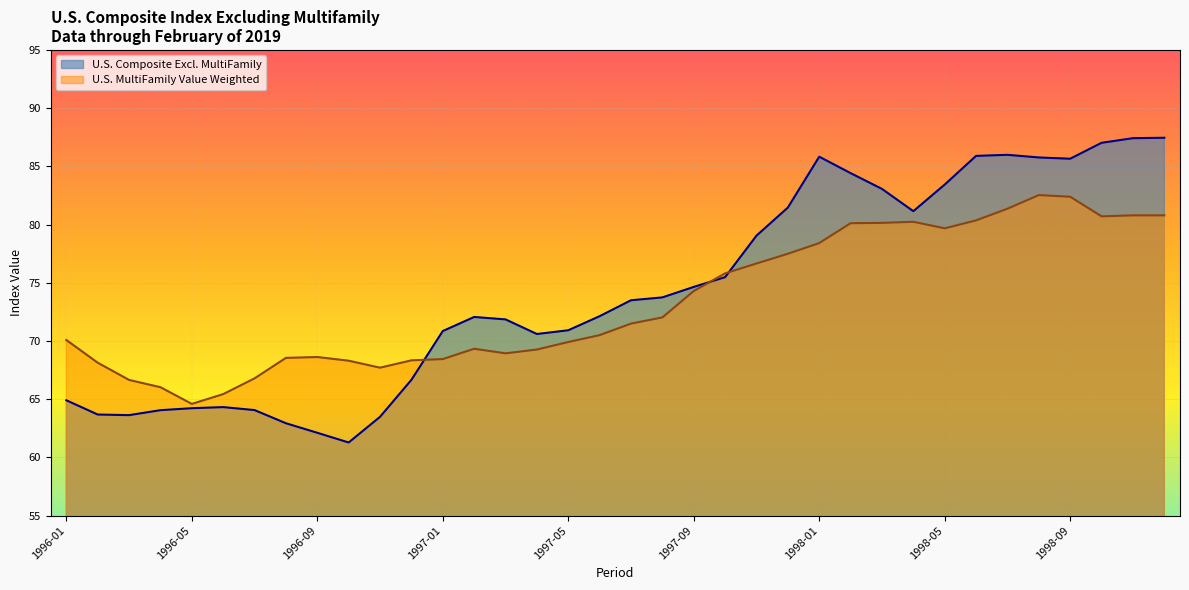

What is the difference between the second highest and minimum values in the U.S. Composite Excl. MultiFamily series?

26.1